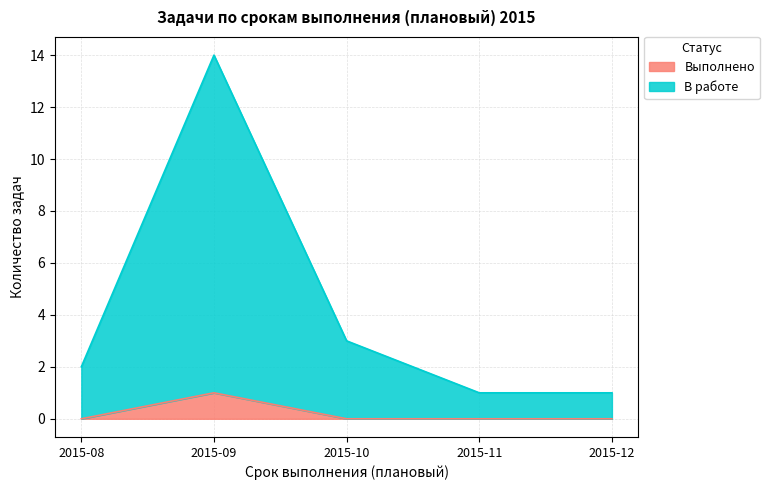

What is the total value across all series at 2015-10?

3